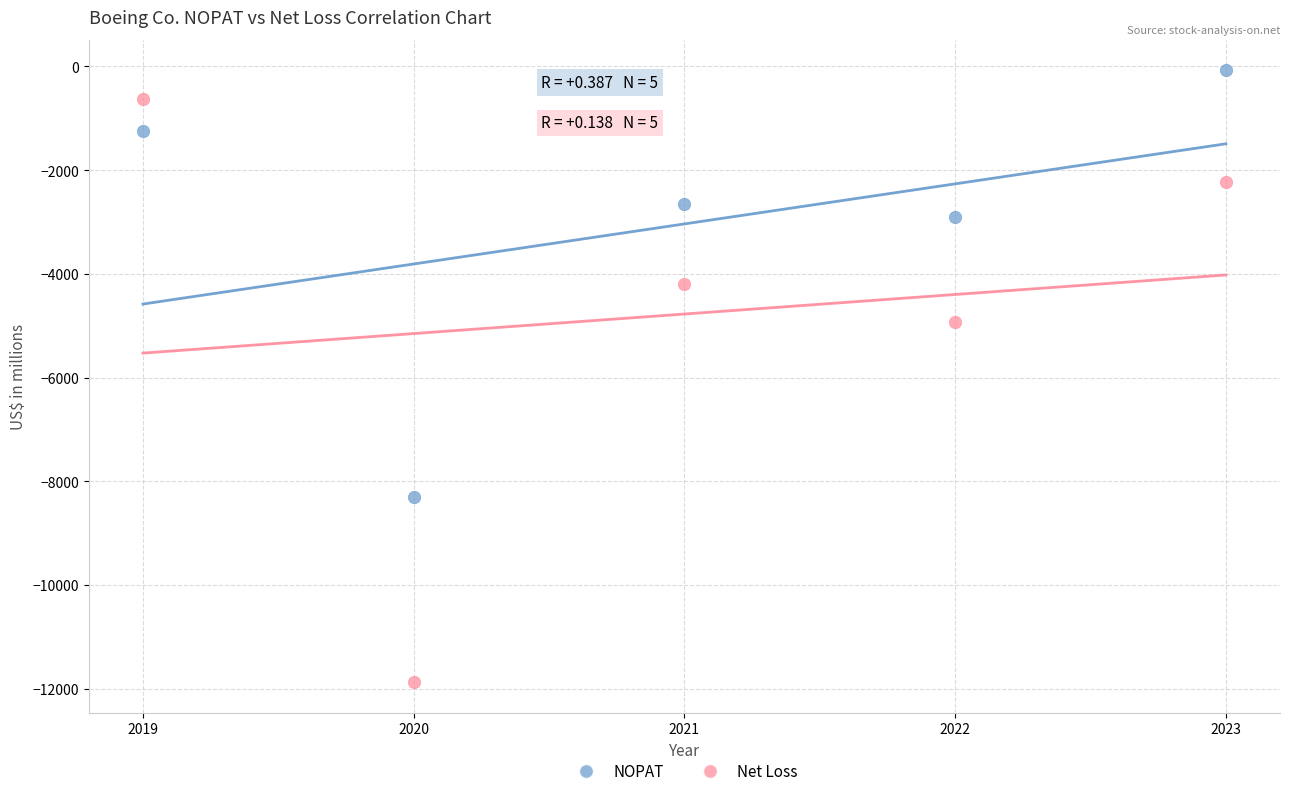

Which series has the widest spread of Y values?

Net Loss